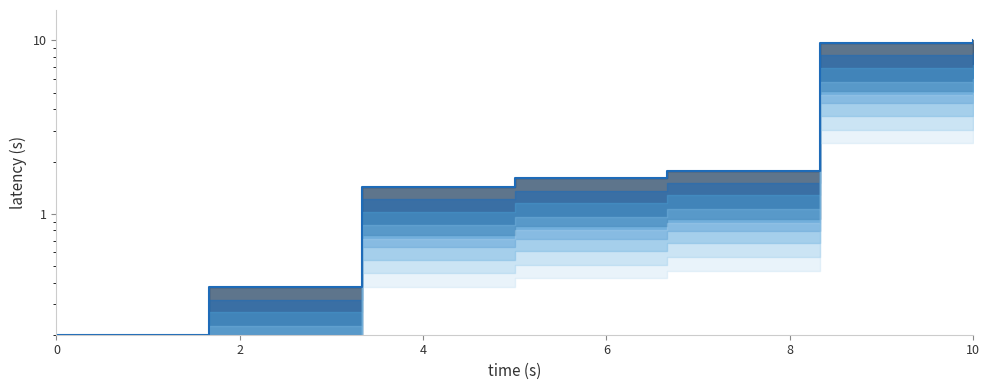

Reading left to right, transcribe all the data shown in this chart.

0.2	0.4	1.4	1.6	1.8	9.7	10.0